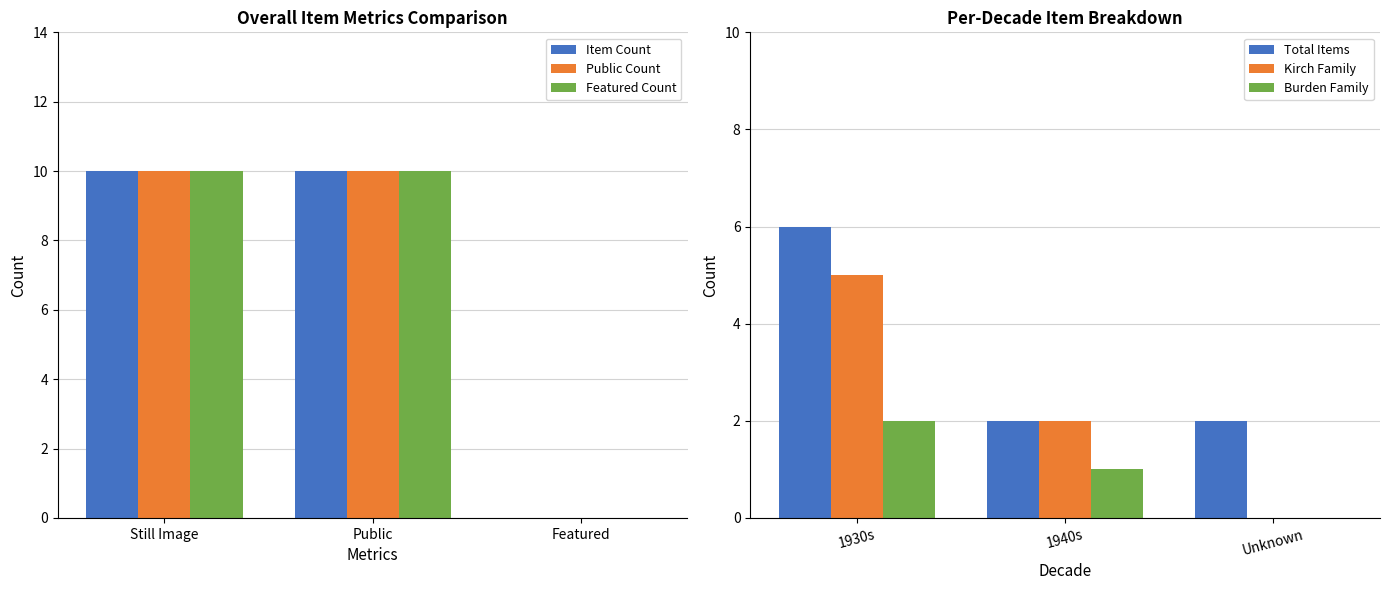

Read the Featured Count value at Still Image.

10